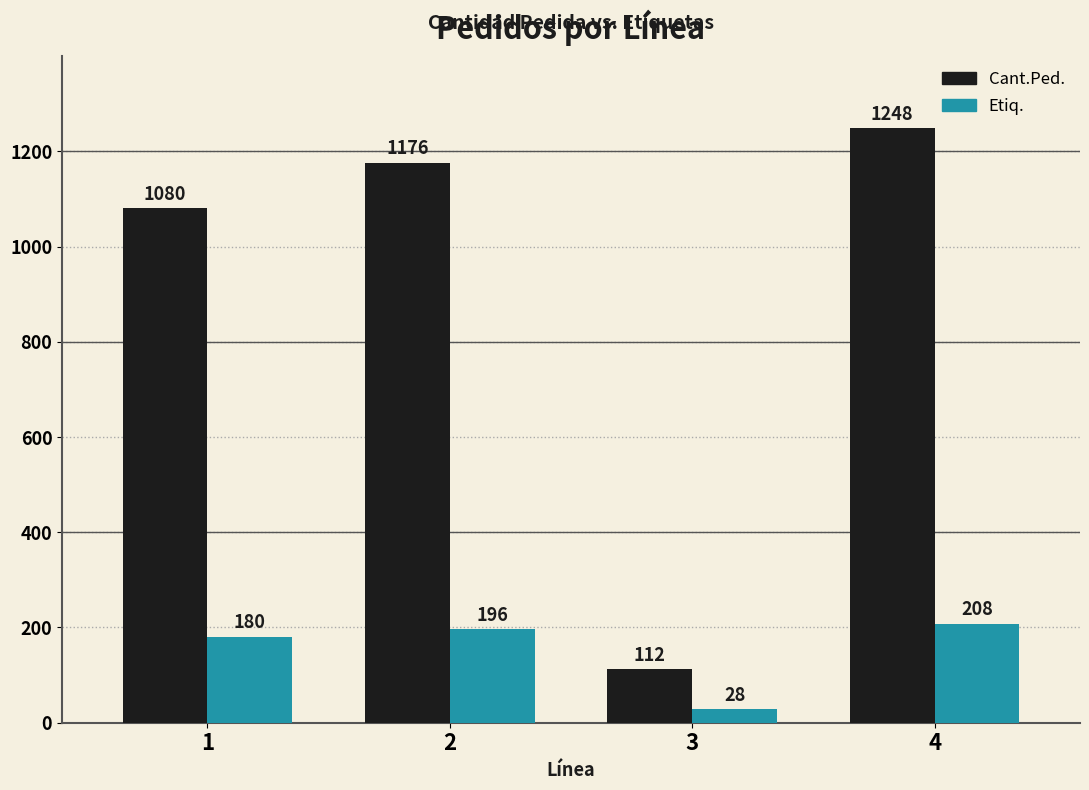

List the labels in order of Etiq. value, smallest first.

3, 1, 2, 4